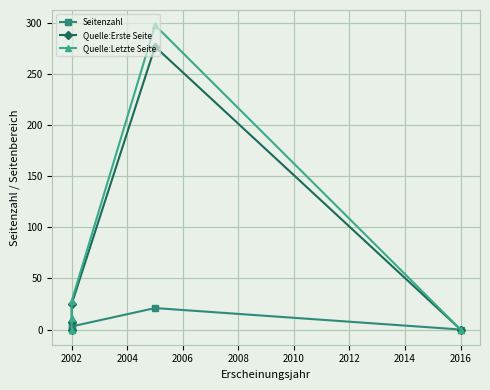

How many values in Quelle:Erste Seite are above zero?

3